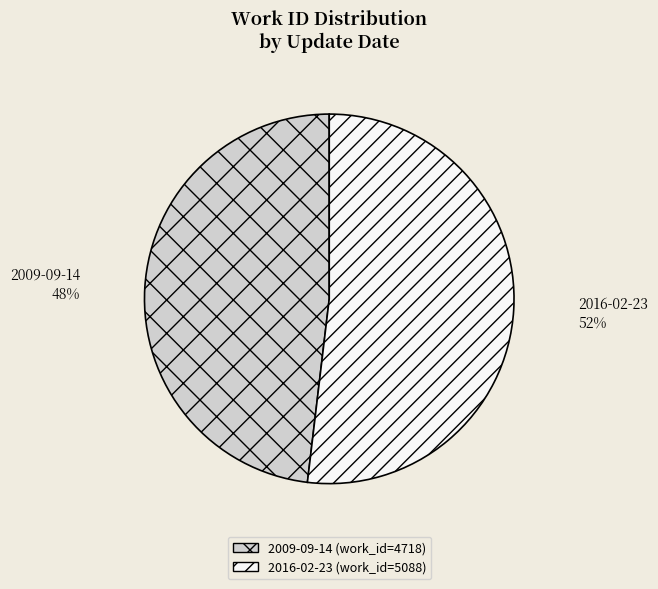

What is the ratio of the value at 2009-09-14 to the value at 2016-02-23?

0.9